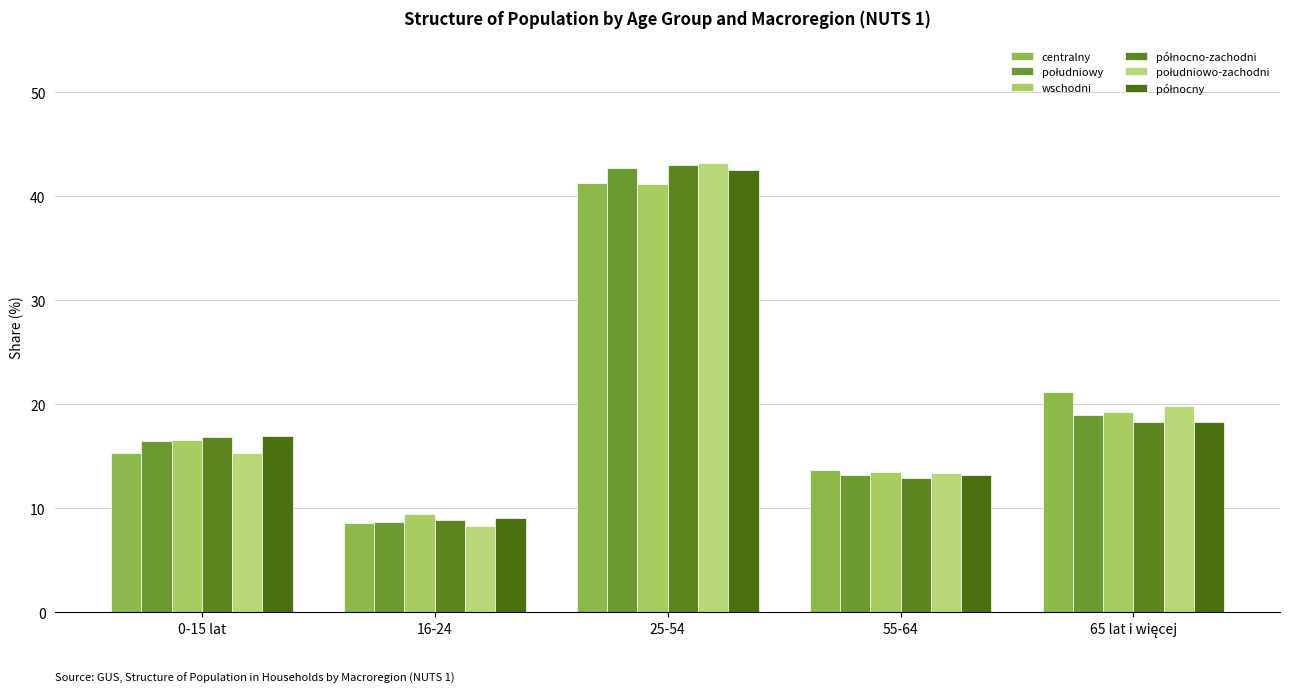

Count the number of data series in this chart.

6